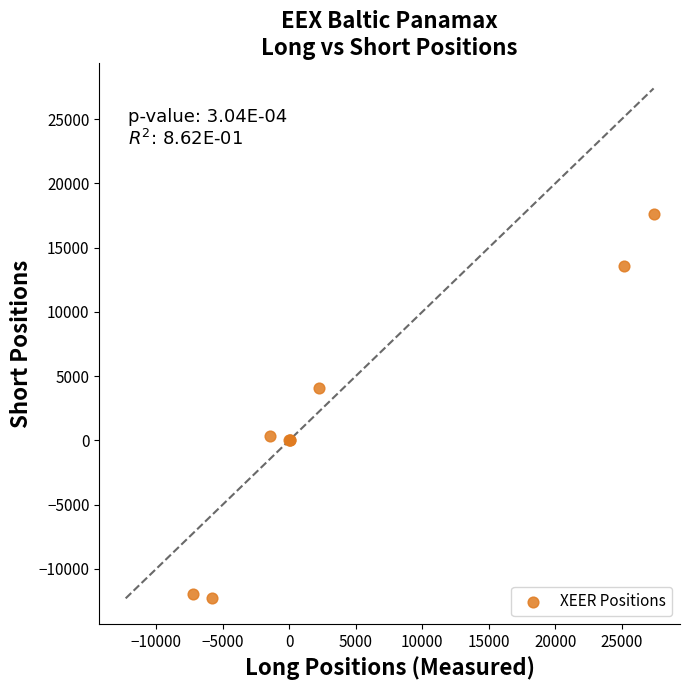

What Y value in the scatter plot is closest to 2658?

4046.1